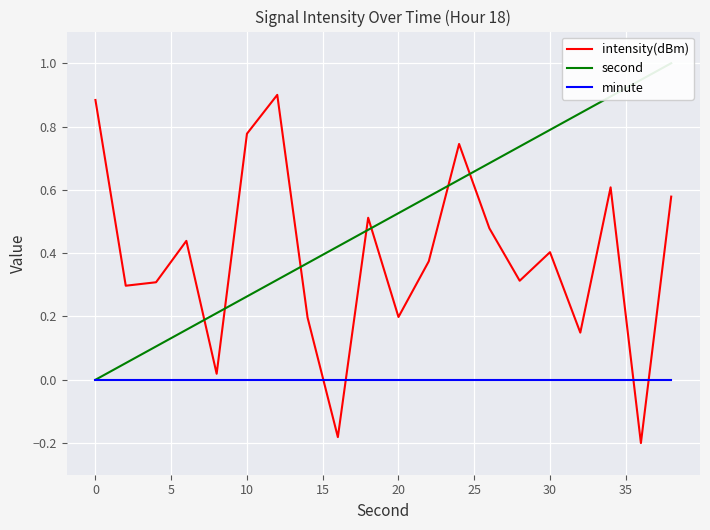

Which series has the widest spread of values?

intensity(dBm)